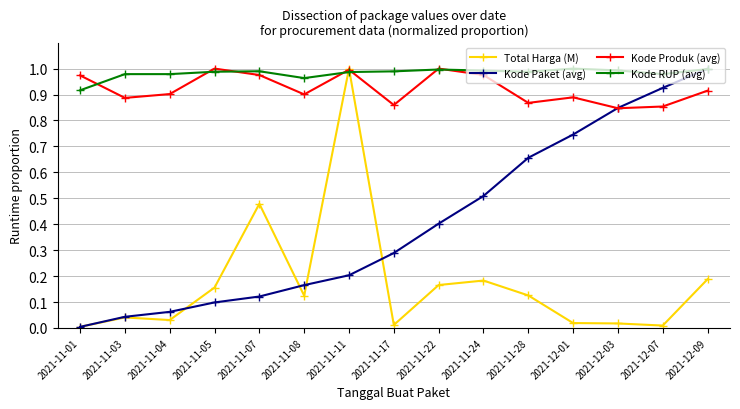

At which label does Kode Paket (avg) reach its peak?

2021-12-09